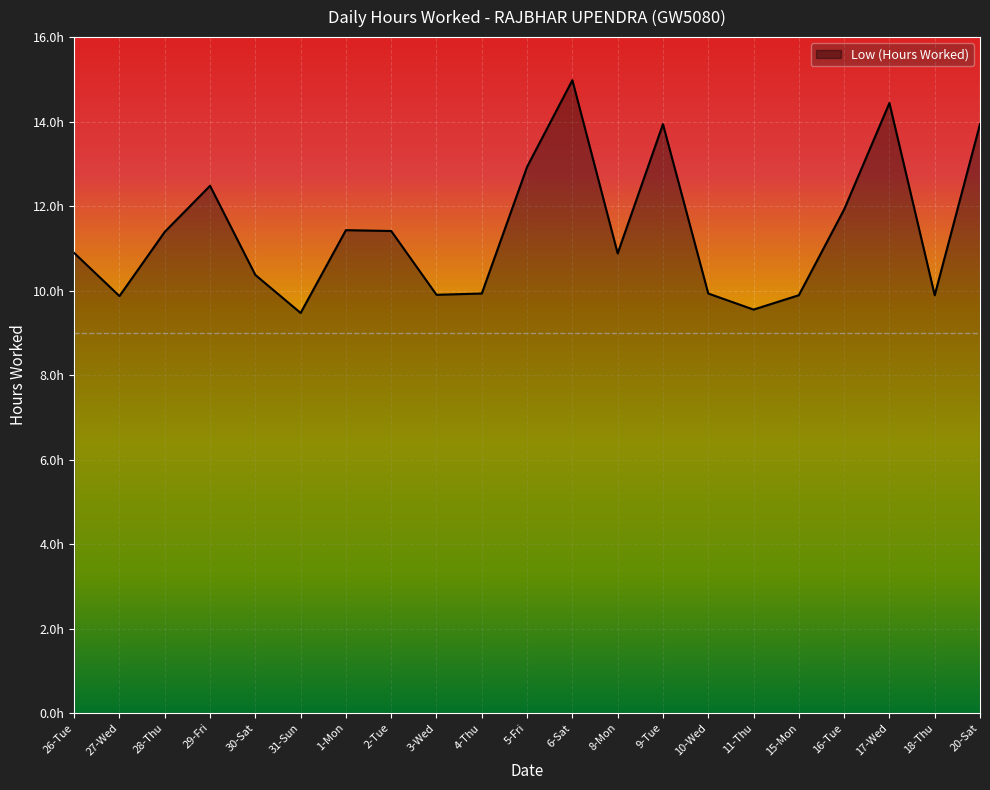

Does the chart display data point markers on the line(s)?

No